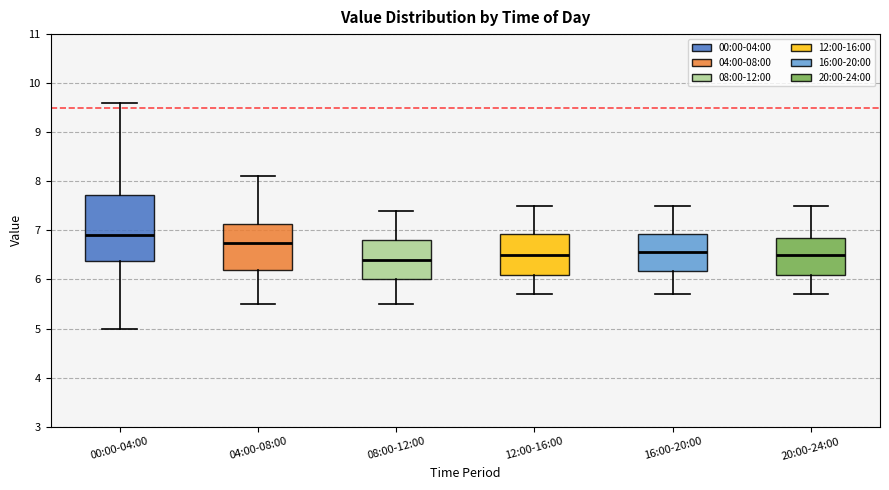

Reading left to right, transcribe this box plot: for each box, give where its median line is, the range the box spans, and where its two whiskers end, as read against the y-axis. The values are not printed on the chart, so give them approximately, as read against the axis.

00:00-04:00: median 6.9, box 6.4 to 7.7, whiskers 5.0 to 9.6
04:00-08:00: median 6.8, box 6.2 to 7.1, whiskers 5.5 to 8.1
08:00-12:00: median 6.4, box 6.0 to 6.8, whiskers 5.5 to 7.4
12:00-16:00: median 6.5, box 6.1 to 6.9, whiskers 5.7 to 7.5
16:00-20:00: median 6.6, box 6.2 to 6.9, whiskers 5.7 to 7.5
20:00-24:00: median 6.5, box 6.1 to 6.9, whiskers 5.7 to 7.5